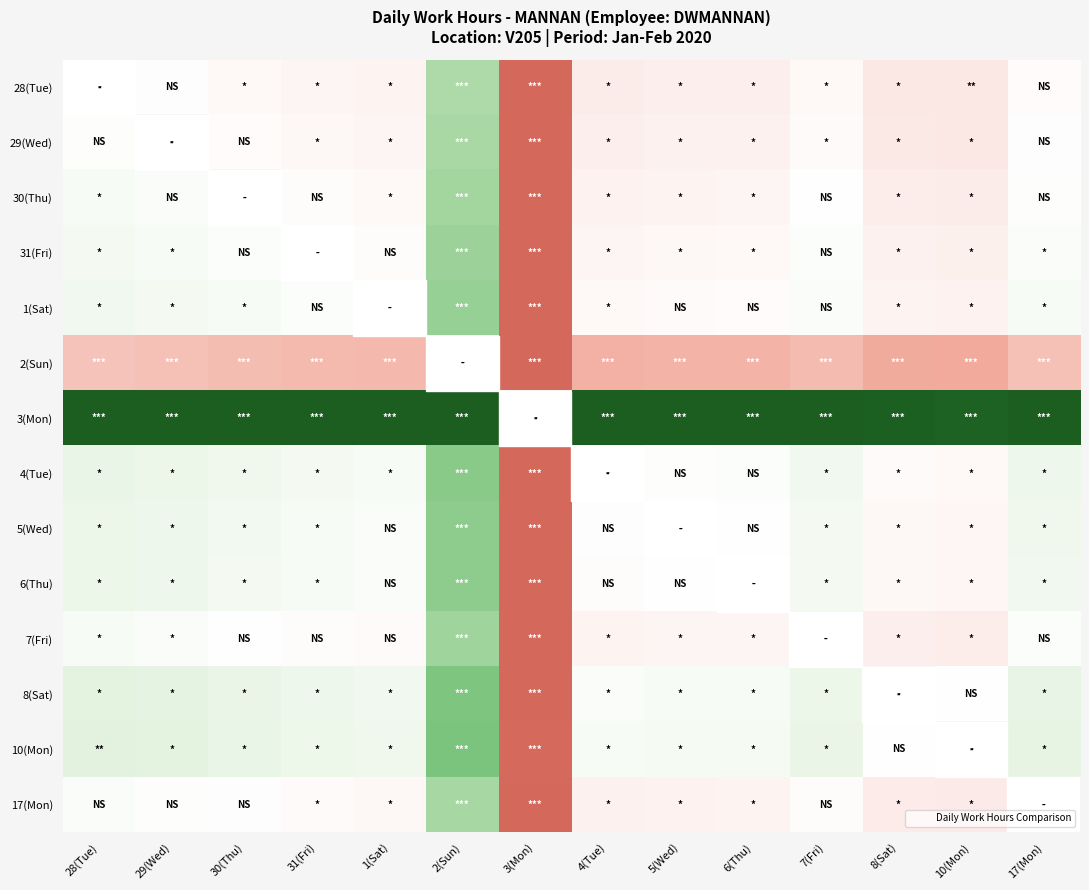

How many data points in 4(Tue) are less than 0?

3